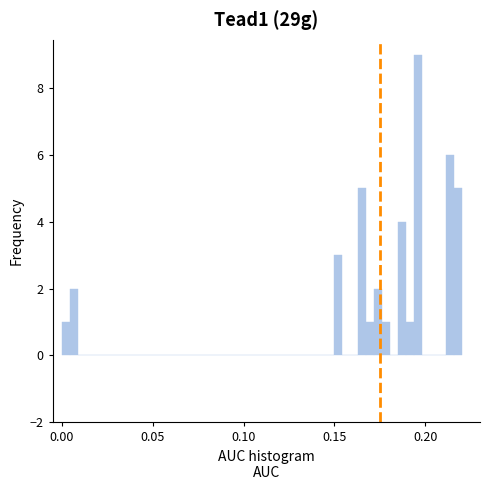

Read against the x-axis, roughly where is the centre of the tallest bar?

0.195